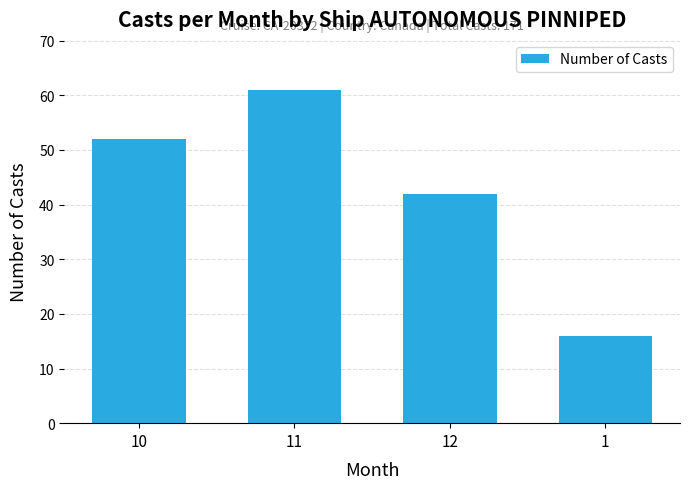

What is the ratio of the value at 11 to the value at 1?

3.8